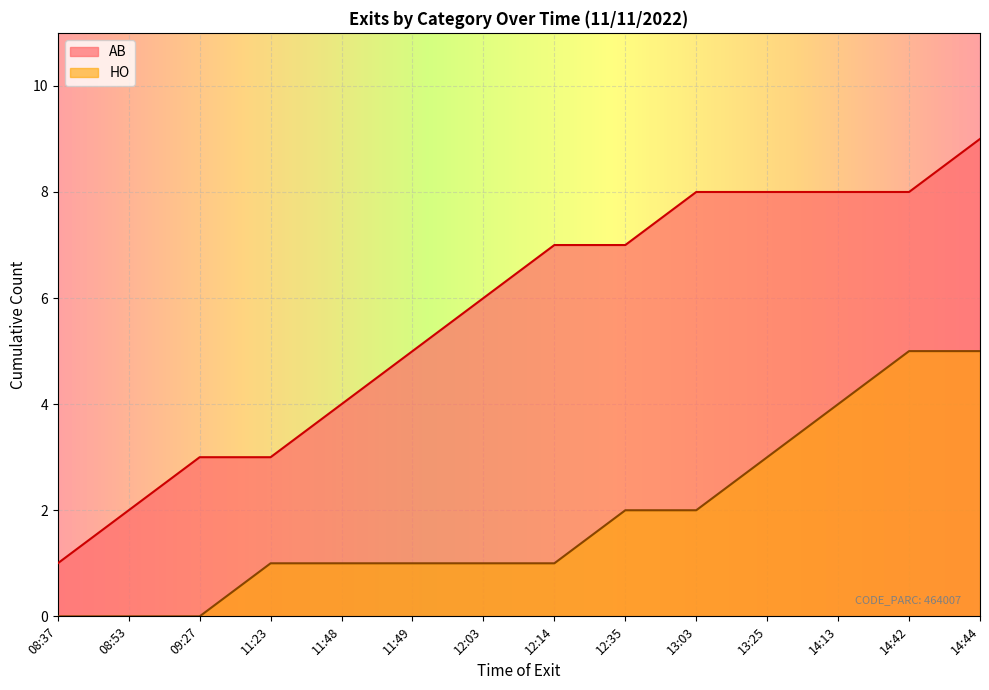

What is the approximate value of AB at 12:14?

7